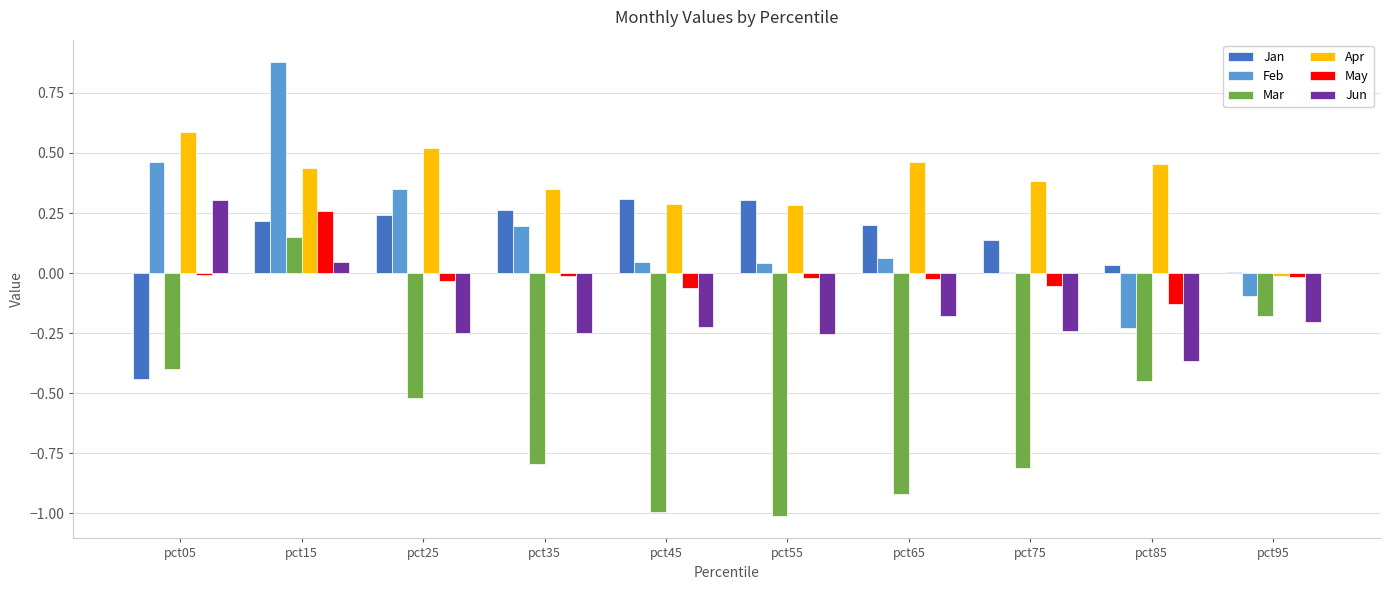

Are the bars horizontal?

No